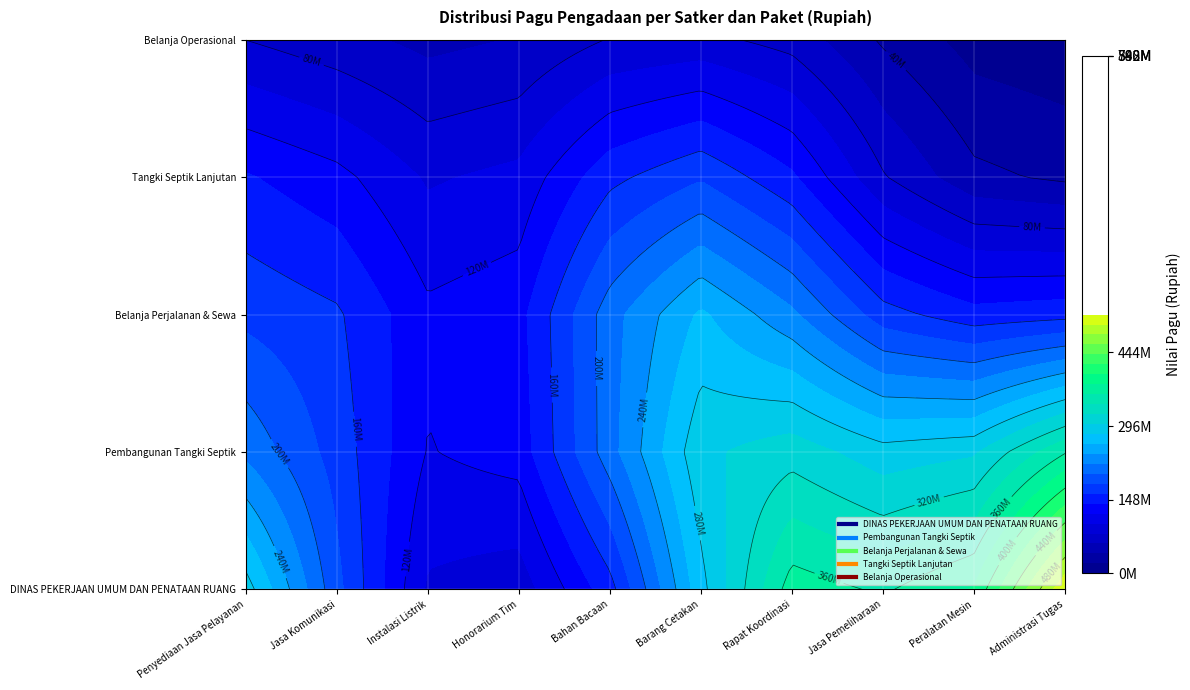

At which label does Belanja Perjalanan & Sewa first exceed 54000000?

Penyediaan Jasa Pelayanan